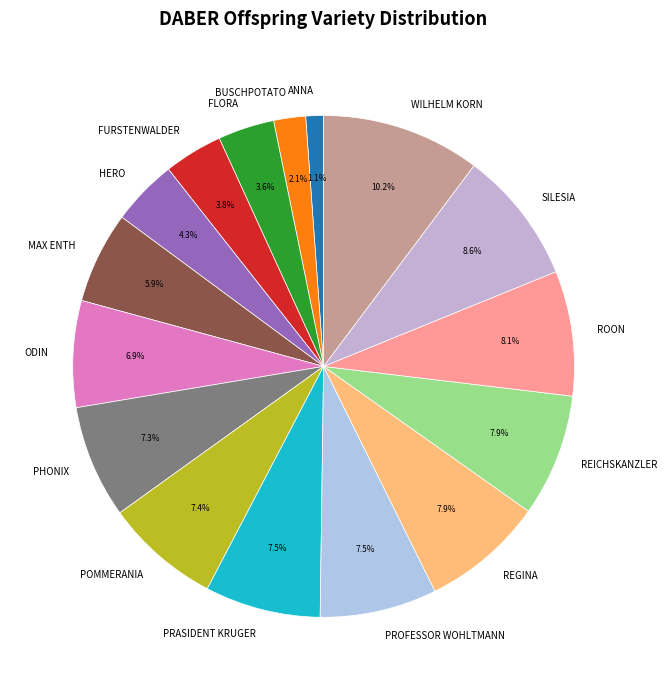

Count the number of slices in the pie.

16